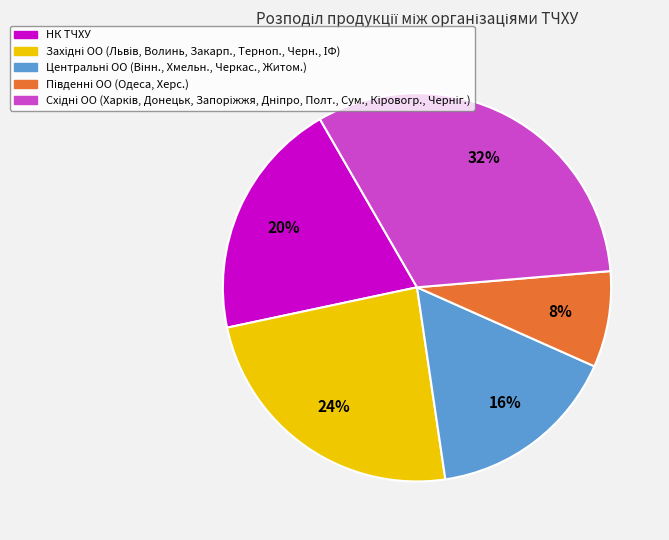

Is there any slice that represents more than half of the pie?

No